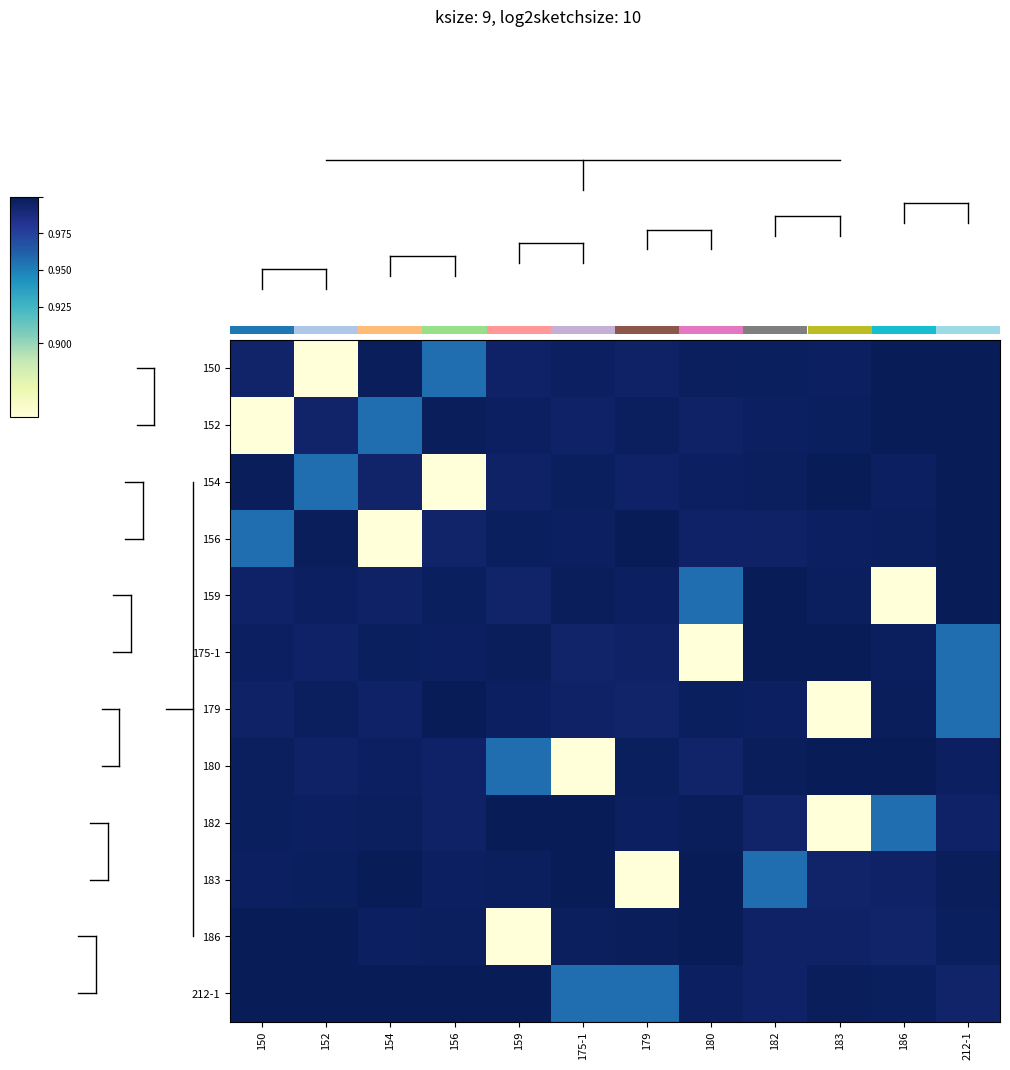

Which series has the largest total across all categories?

212-1